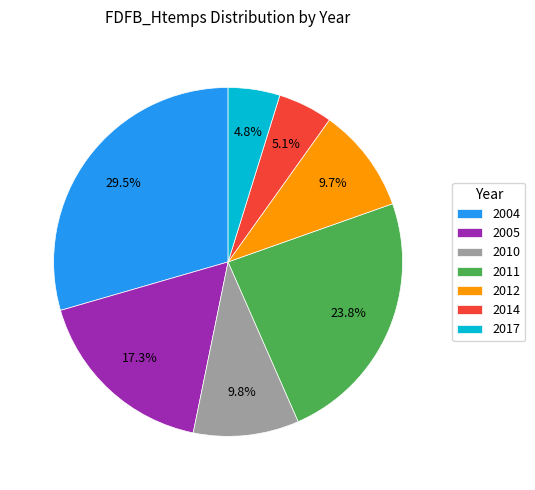

Does 2014 account for over 50% of the chart?

No